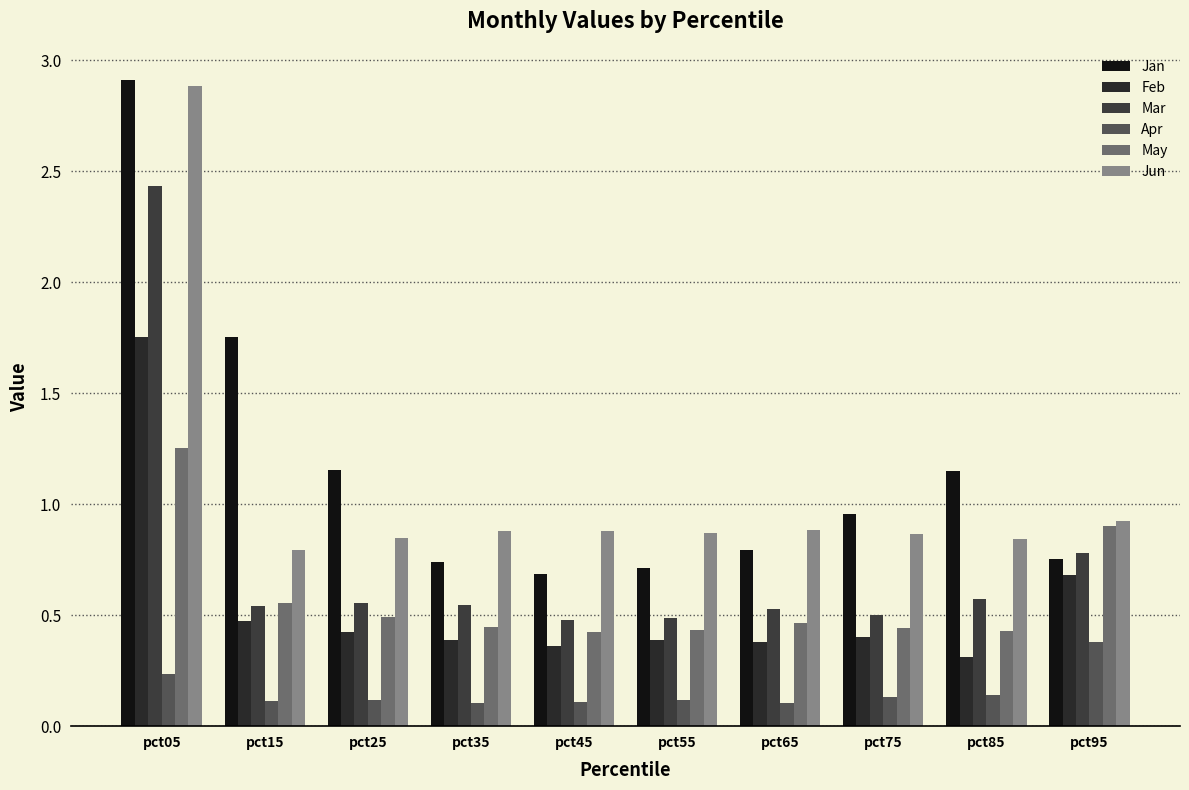

Does the chart contain stacked bars?

No